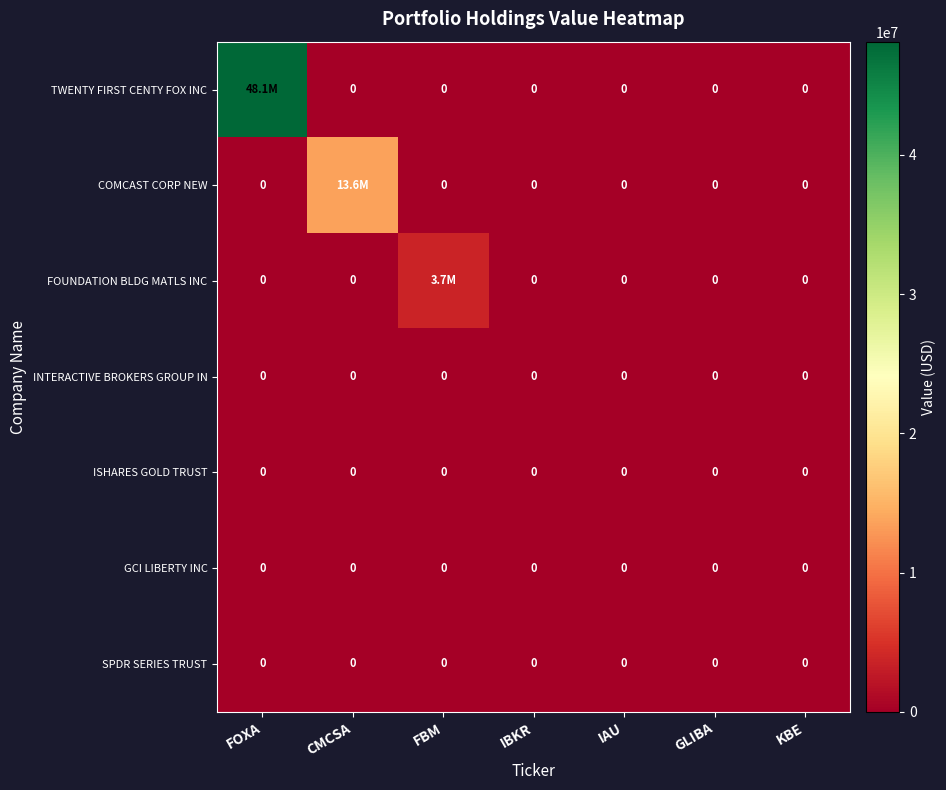

Which has a higher value, IBKR or KBE?

IBKR